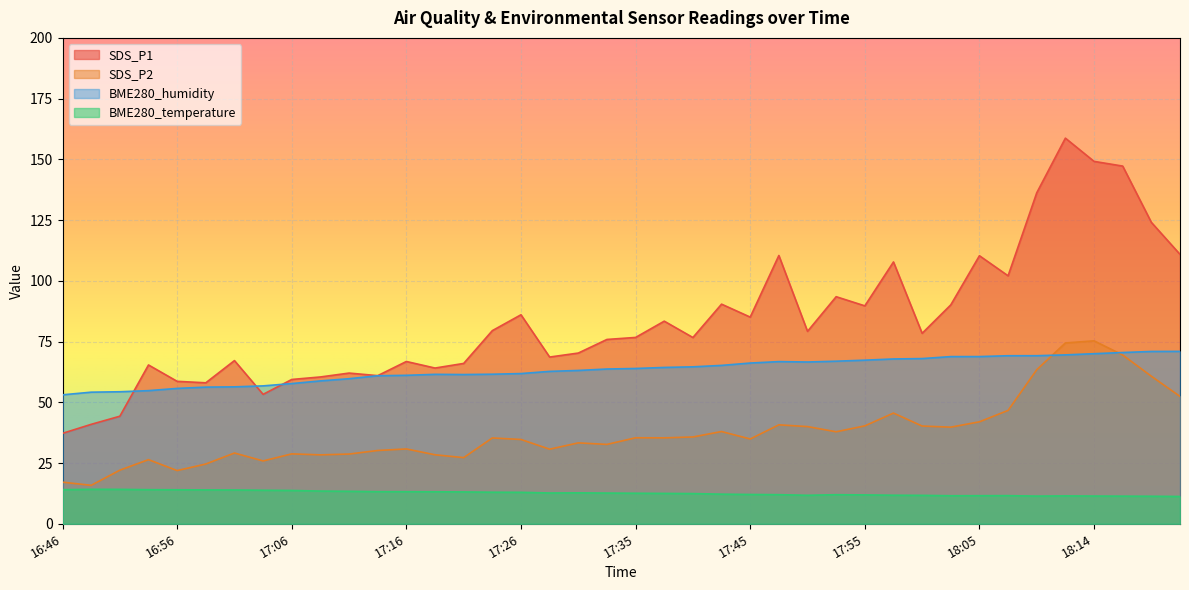

True or false: BME280_temperature has more than 2 interior local peaks.

True